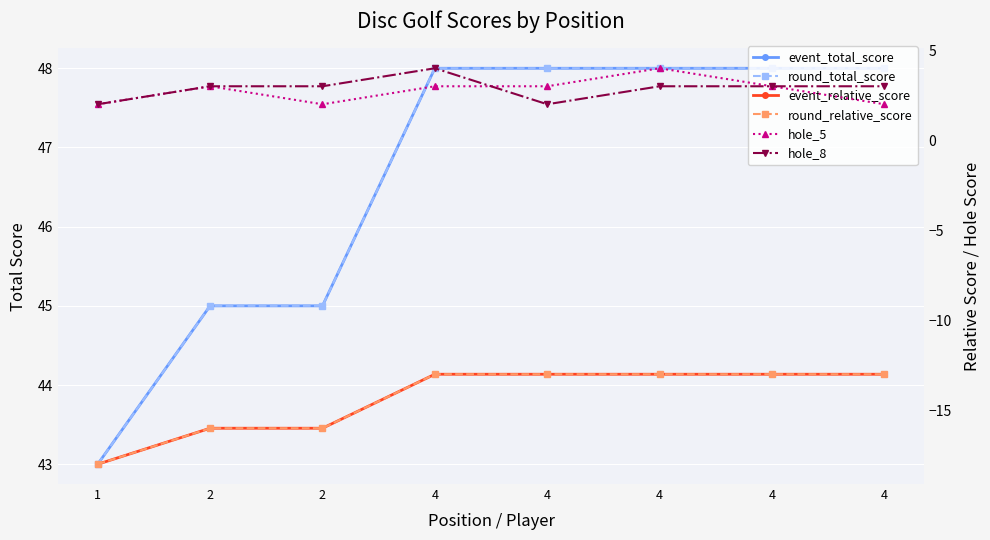

At which label does hole_5 reach its minimum?

1